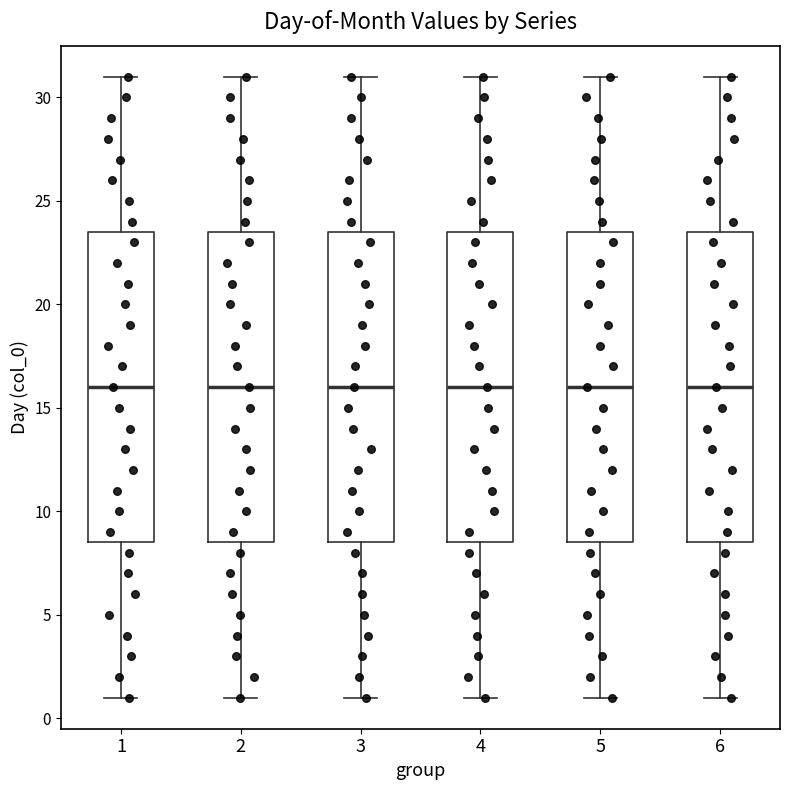

Reading left to right, transcribe this box plot: for each box, give where its median line is, the range the box spans, and where its two whiskers end, as read against the y-axis. The values are not printed on the chart, so give them approximately, as read against the axis.

1: median 16.0, box 8.5 to 23.5, whiskers 1.0 to 31.0
2: median 16.0, box 8.5 to 23.5, whiskers 1.0 to 31.0
3: median 16.0, box 8.5 to 23.5, whiskers 1.0 to 31.0
4: median 16.0, box 8.5 to 23.5, whiskers 1.0 to 31.0
5: median 16.0, box 8.5 to 23.5, whiskers 1.0 to 31.0
6: median 16.0, box 8.5 to 23.5, whiskers 1.0 to 31.0